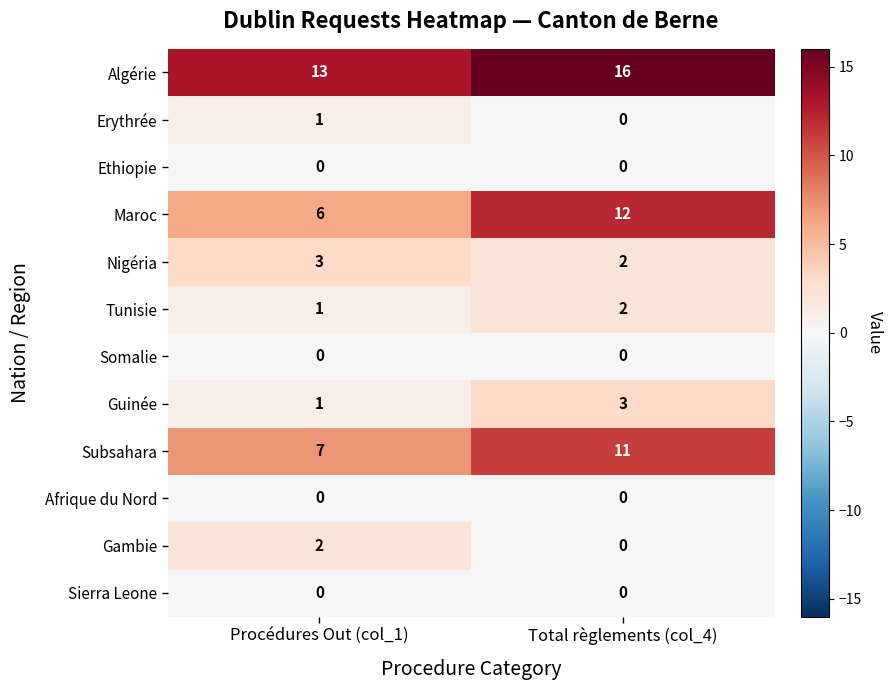

How many categories are shown in the chart?

2